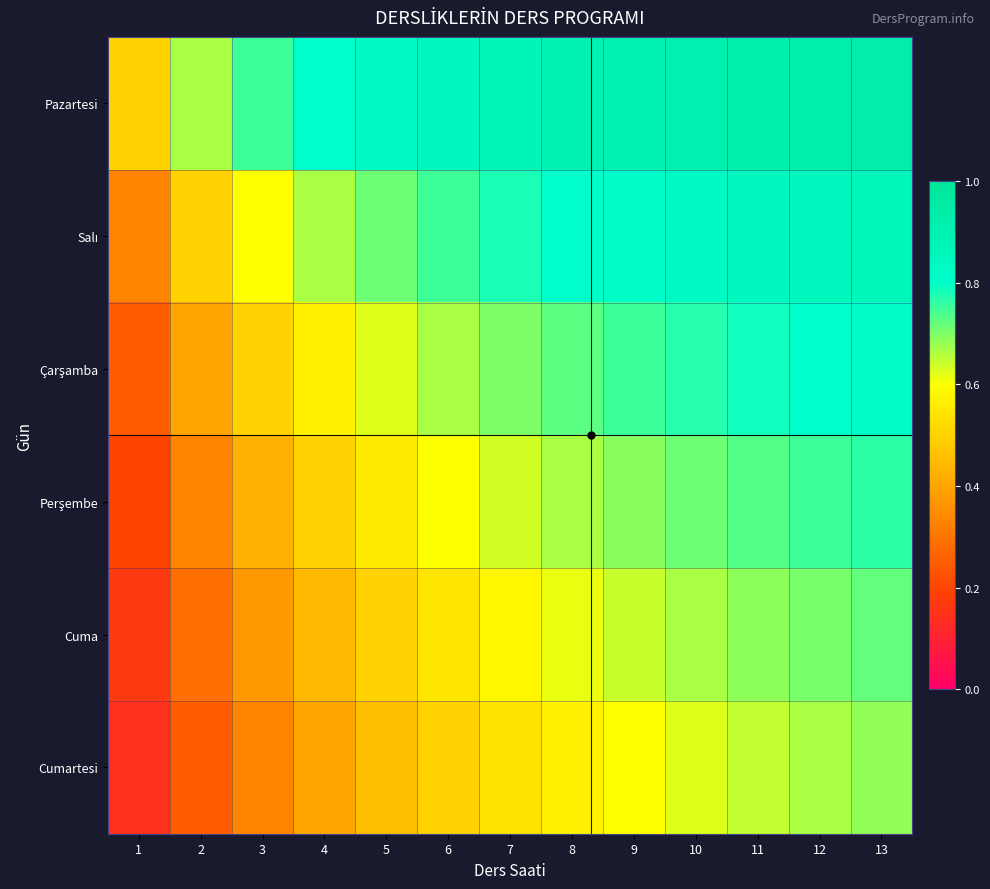

What is the maximum value shown in the chart?

0.9